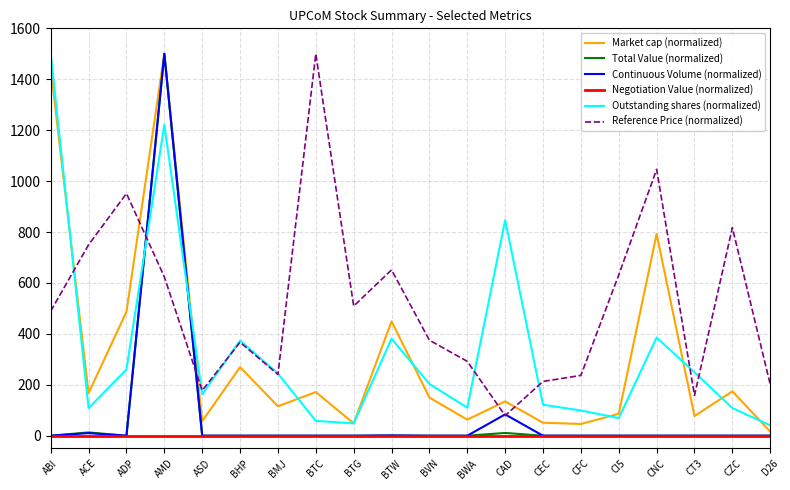

What is the spread (max minus min) of values at ADP?

951.3